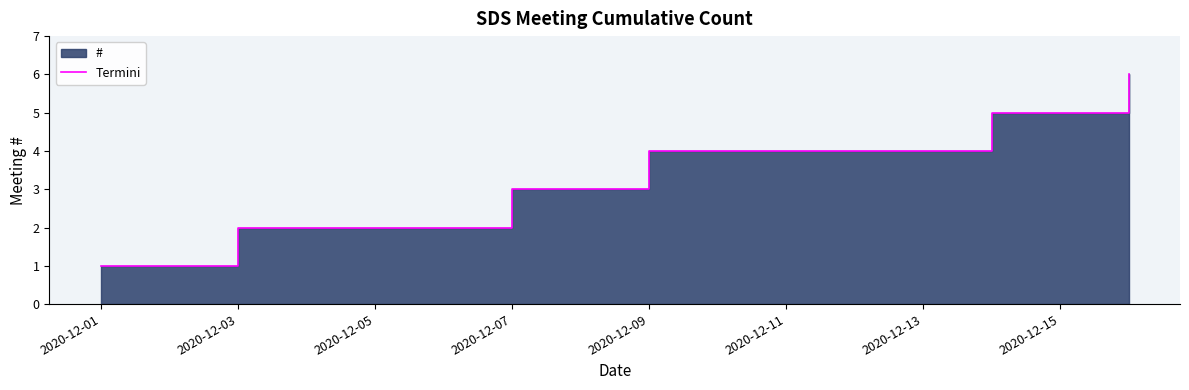

What is the value of the 2nd point from the left?

2